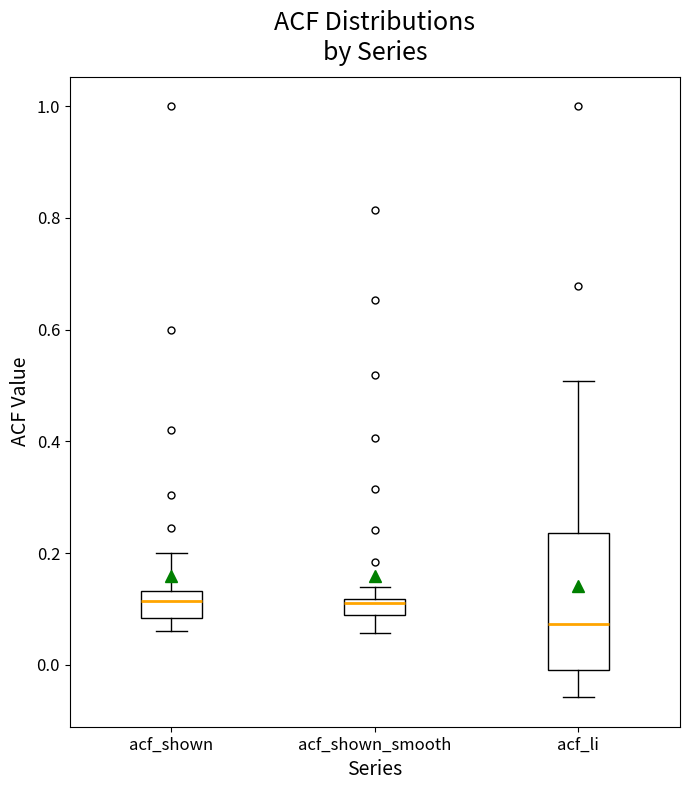

Comparing the boxes themselves (not the whiskers), which one is the tallest?

acf_li